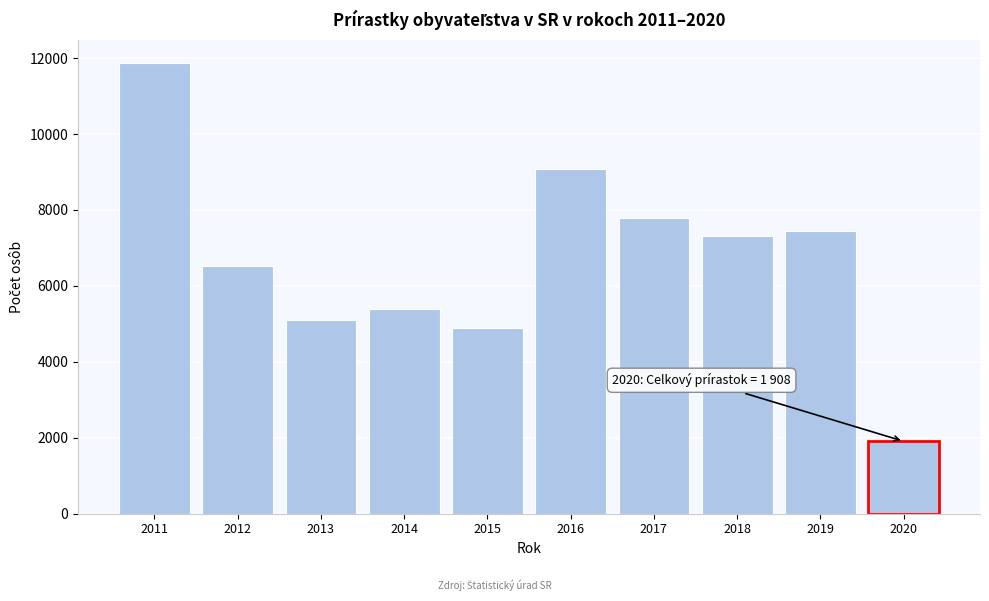

Reading left to right, extract all data points from this chart.

11876	6514	5113	5400	4903	9091	7777	7301	7452	1908